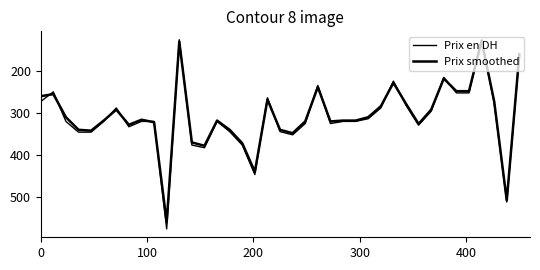

What is the highest value of the Prix en DH series?

576.0